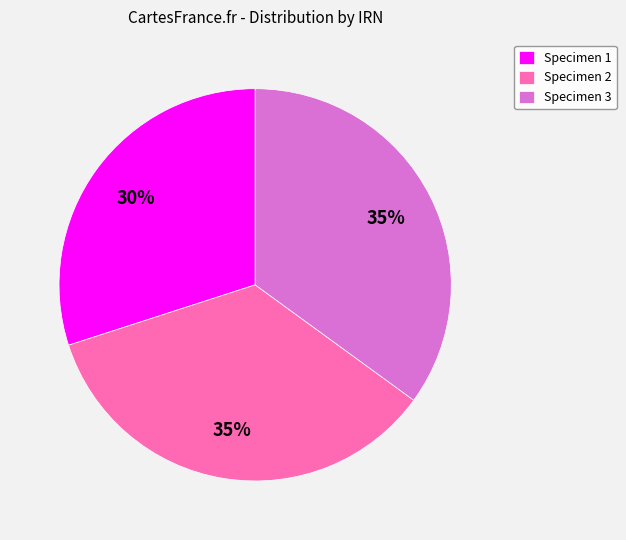

The Specimen 3 slice represents 24% of the pie. True or false?

False